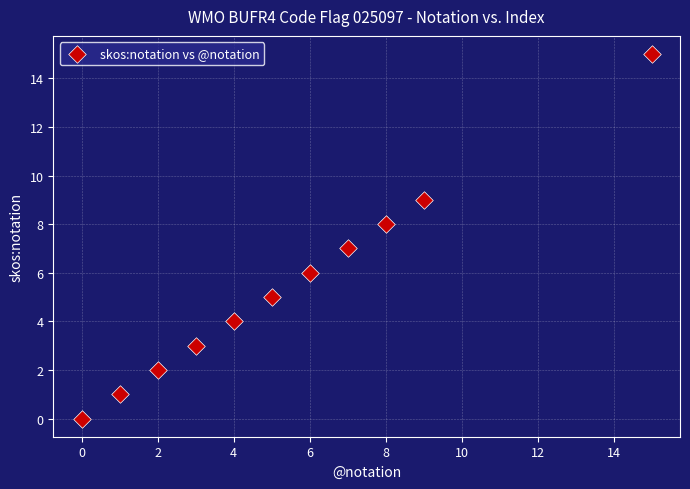

What is the average X value?

5